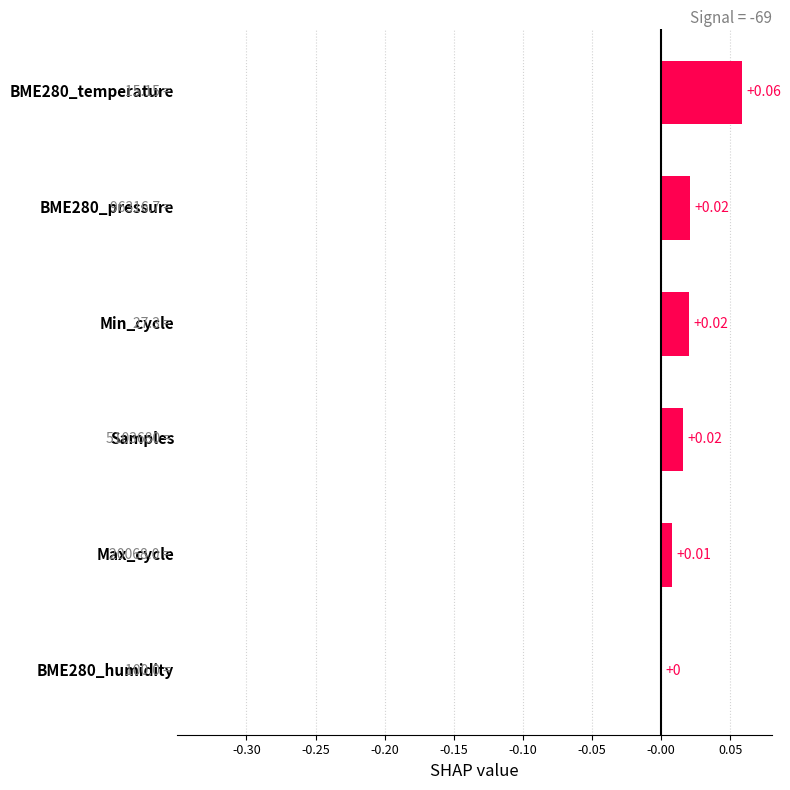

Are the bars horizontal?

Yes